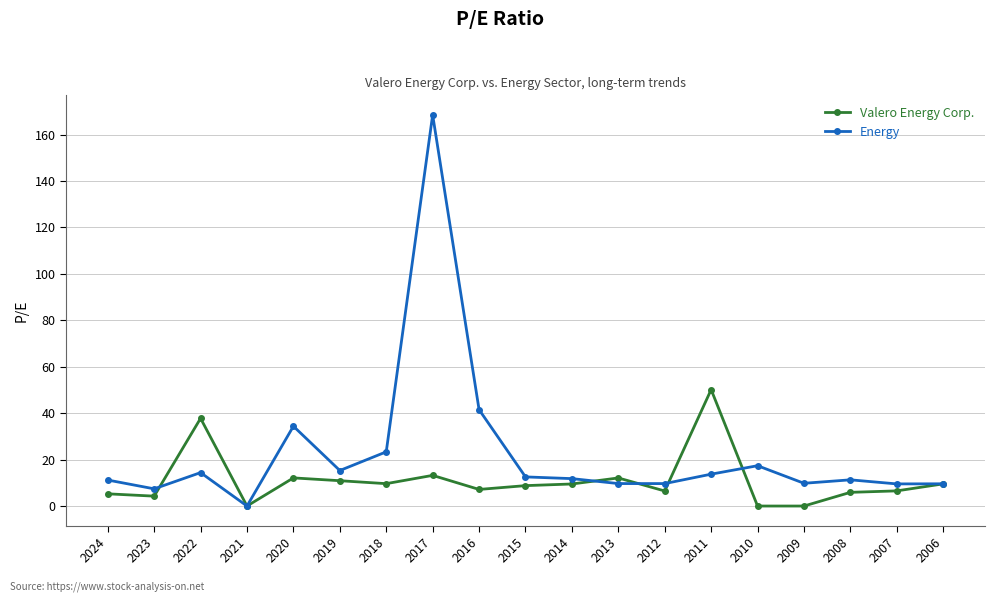

Does the chart have visible grid lines?

Yes